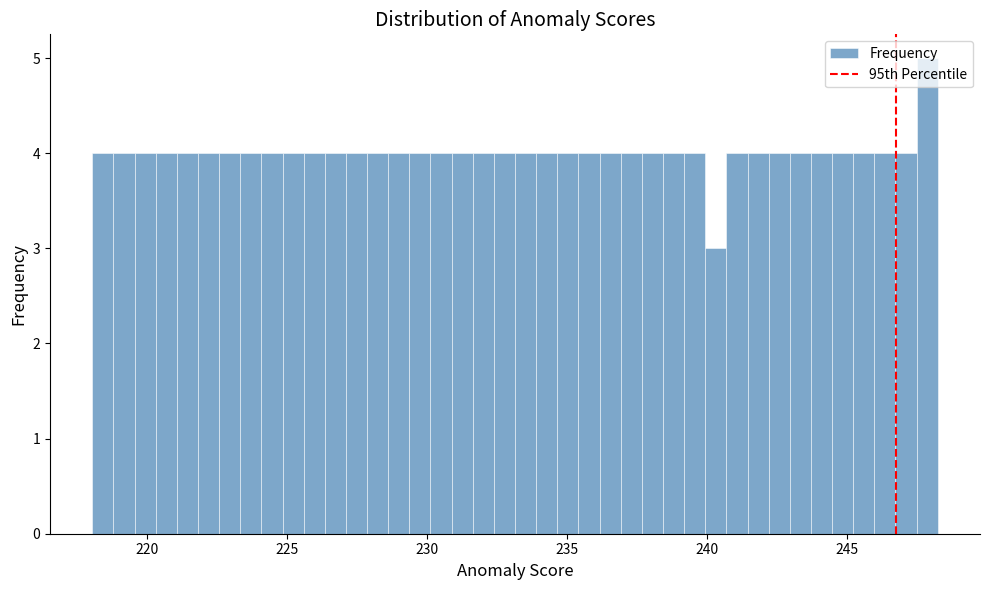

Around what value on the x-axis is the tallest bar? Give the approximate position of its centre, as read against the axis.

248.0